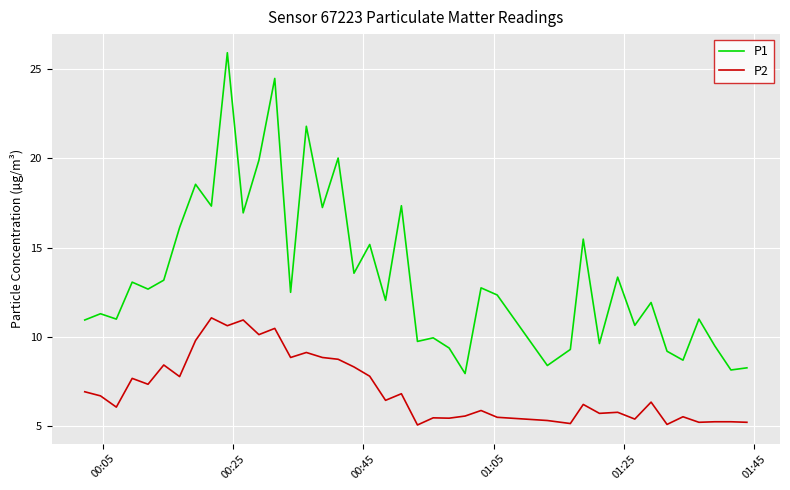

True or false: P2 and P1 intersect in this chart.

False